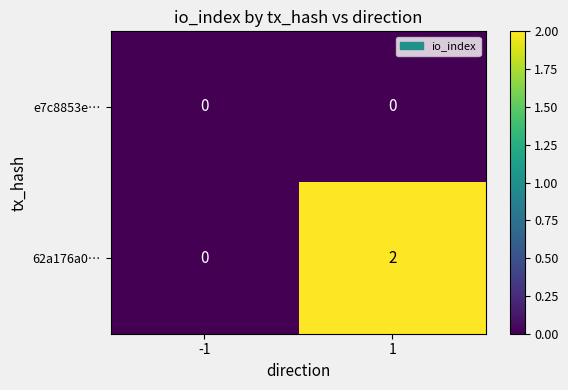

How many categories are shown in the chart?

2